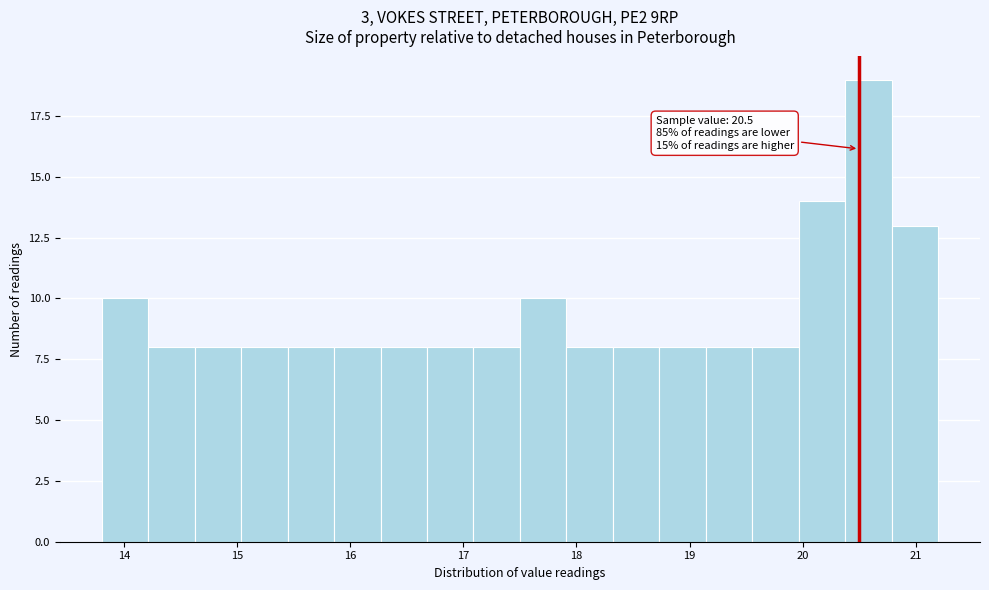

Over which range of the x-axis is the bar tallest?

20.4 to 20.8